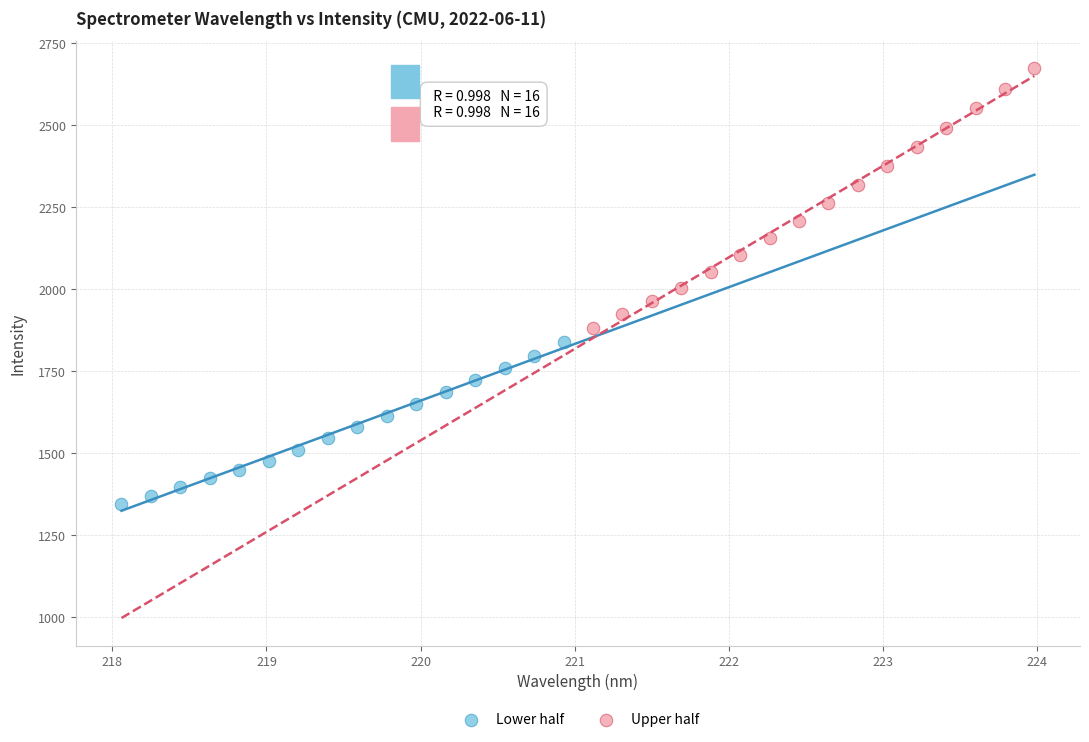

Which series contains the highest Y value?

Upper half